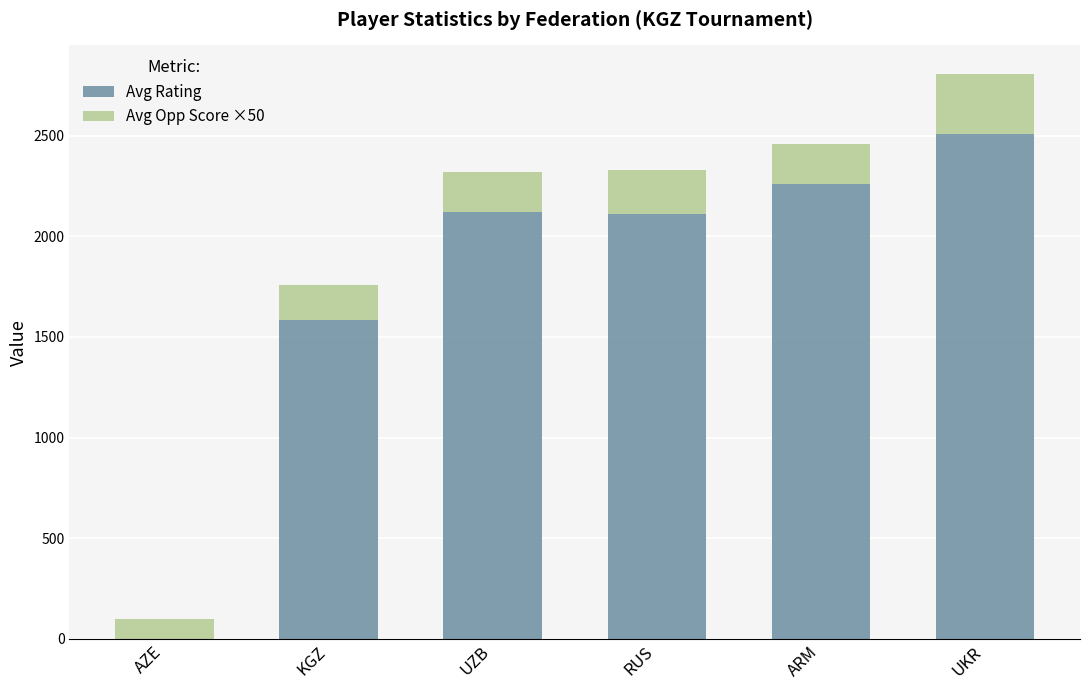

Are the bars grouped side by side (vs. stacked)?

No